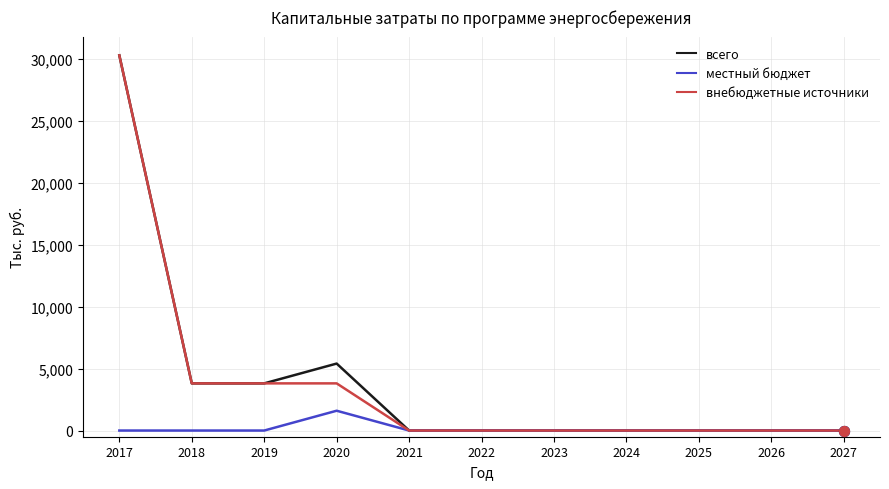

Is the value of внебюджетные источники at 2017 greater than the value of местный бюджет at 2025?

Yes